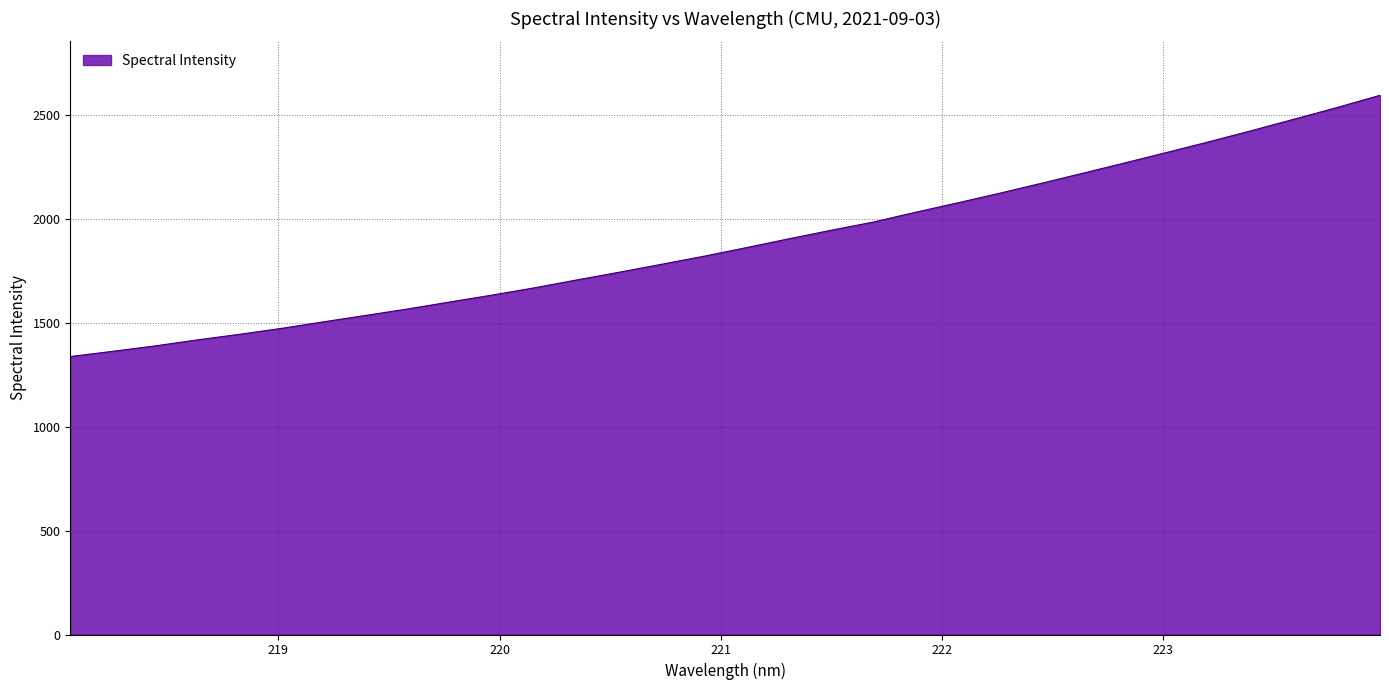

What is the difference between the maximum and minimum values?

1258.2